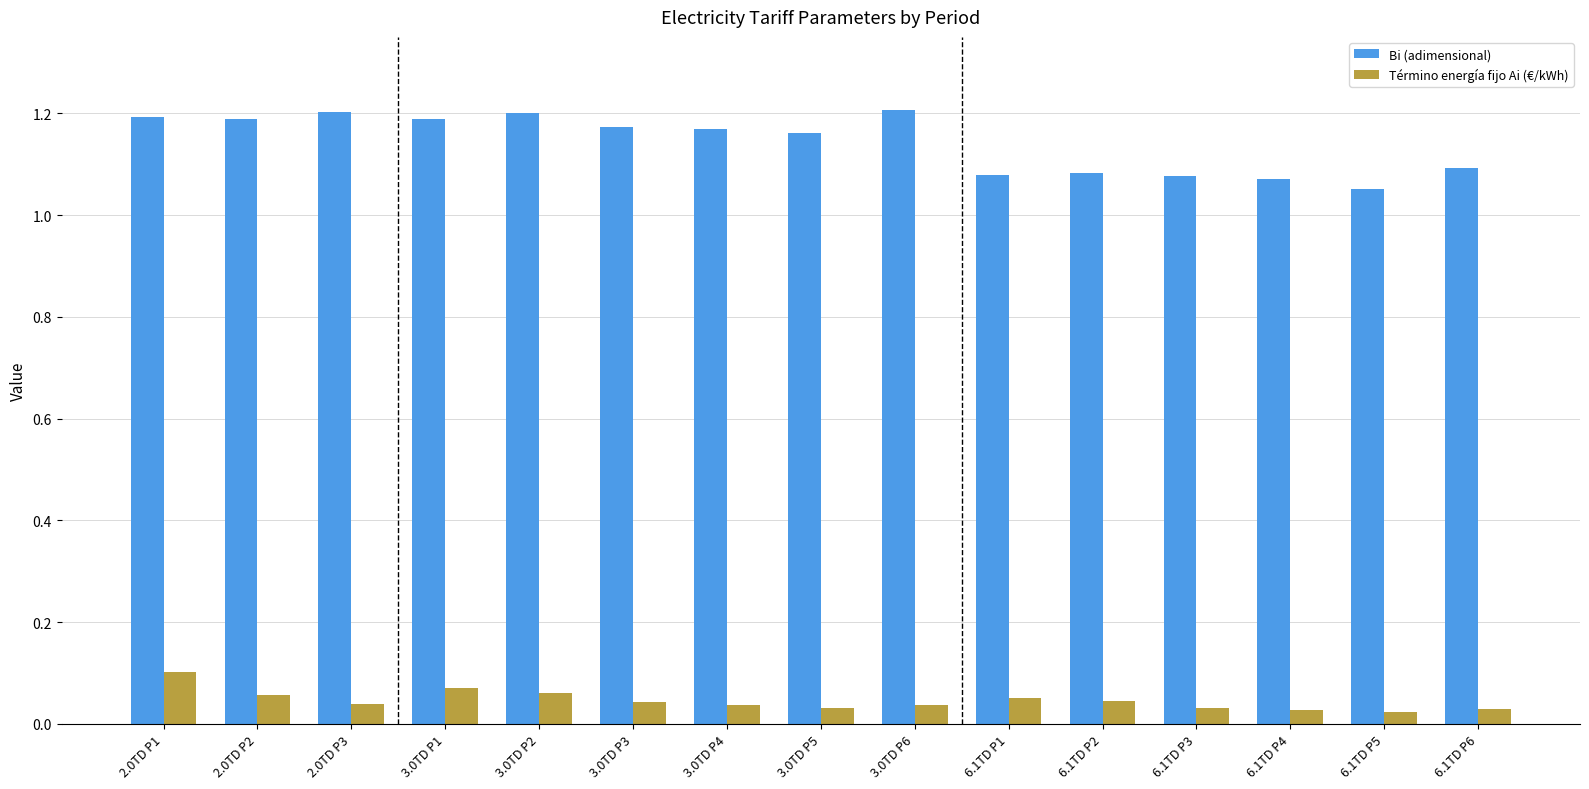

The value of Bi (adimensional) at 2.0TD P2 is 1.2. True or false?

True